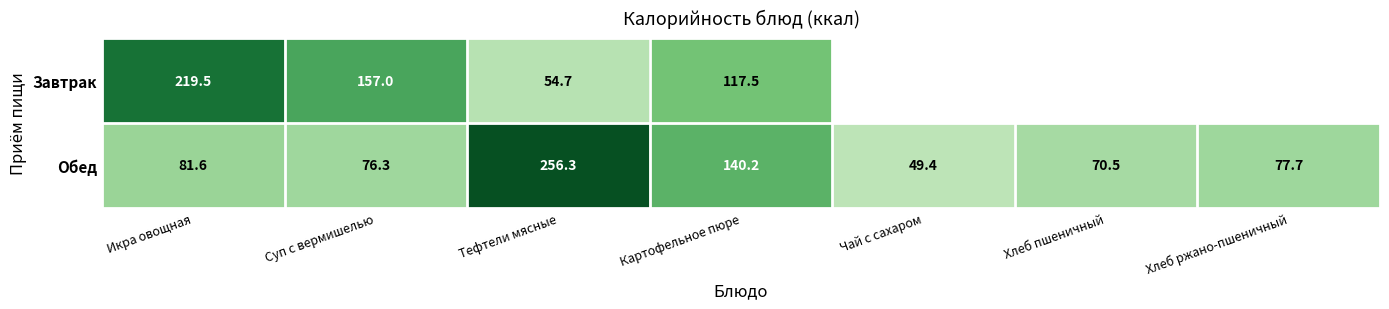

At which label is Обед closest to 152?

Картофельное пюре